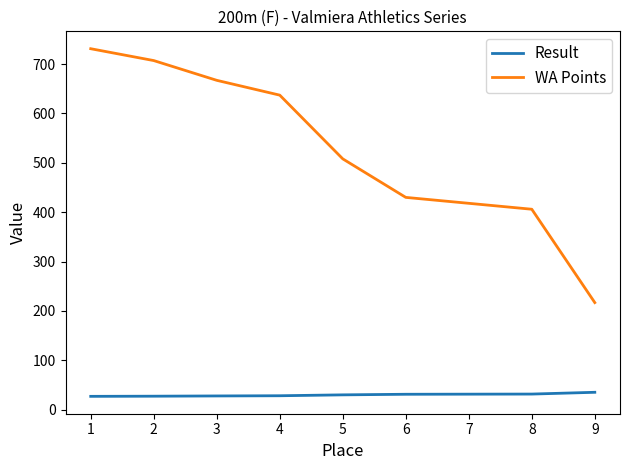

The value of WA Points at 6 is 571.0. True or false?

False